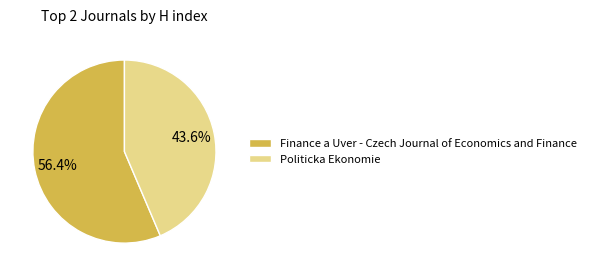

What is the ratio of the value at Finance a Uver - Czech Journal of Economics and Finance to the value at Politicka Ekonomie?

1.3